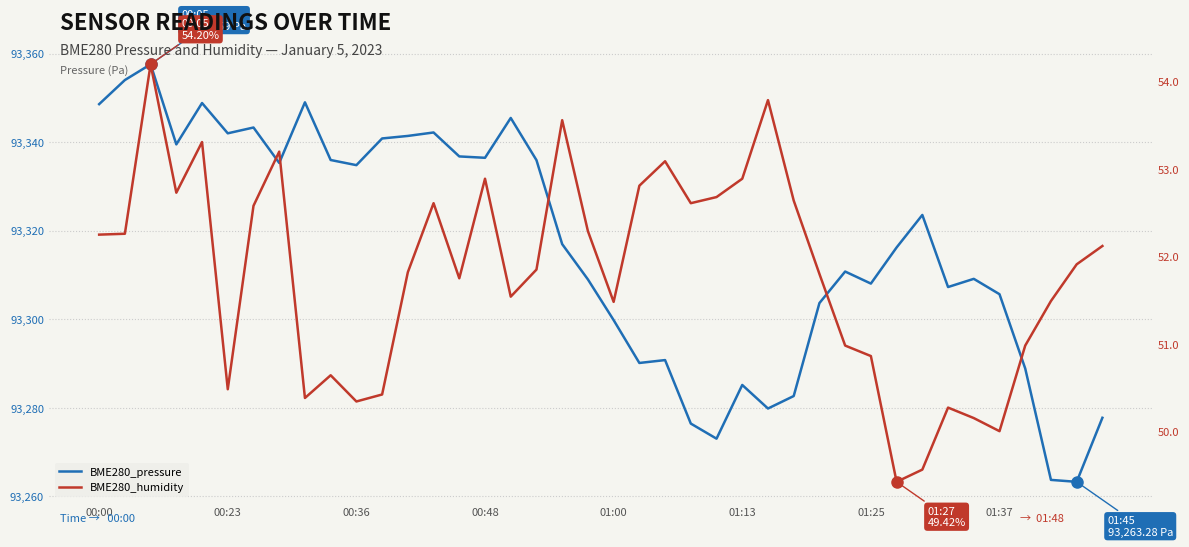

Rank the series by their average value, from lowest to highest.

BME280_humidity, BME280_pressure